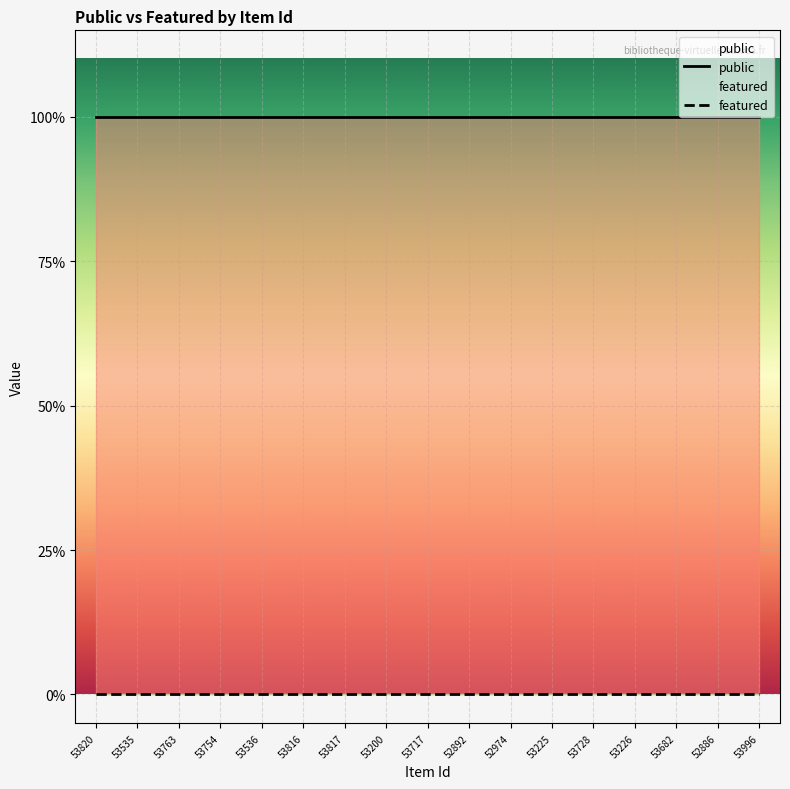

True or false: public has a value of 1 at 53754.

True